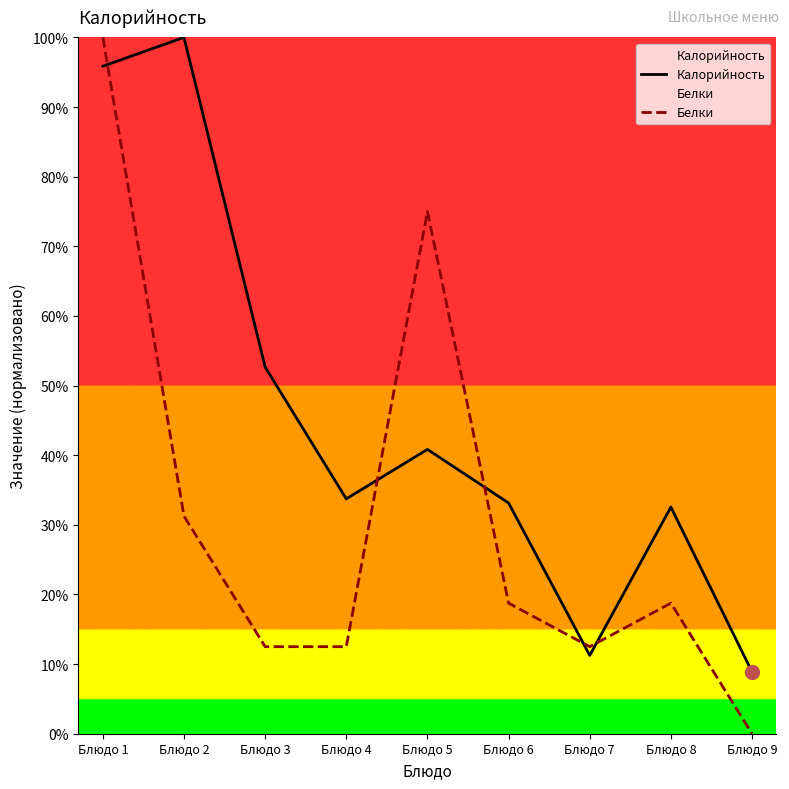

What is the total value across all series at Блюдо 1?

195.9